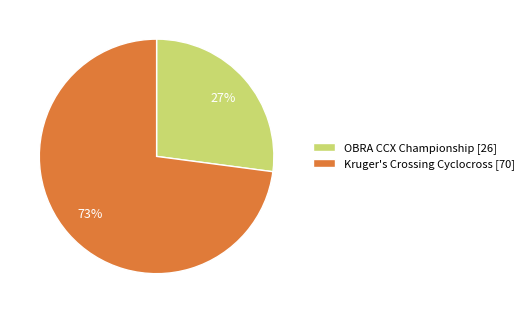

Does OBRA CCX Championship represent more than half of the total?

No